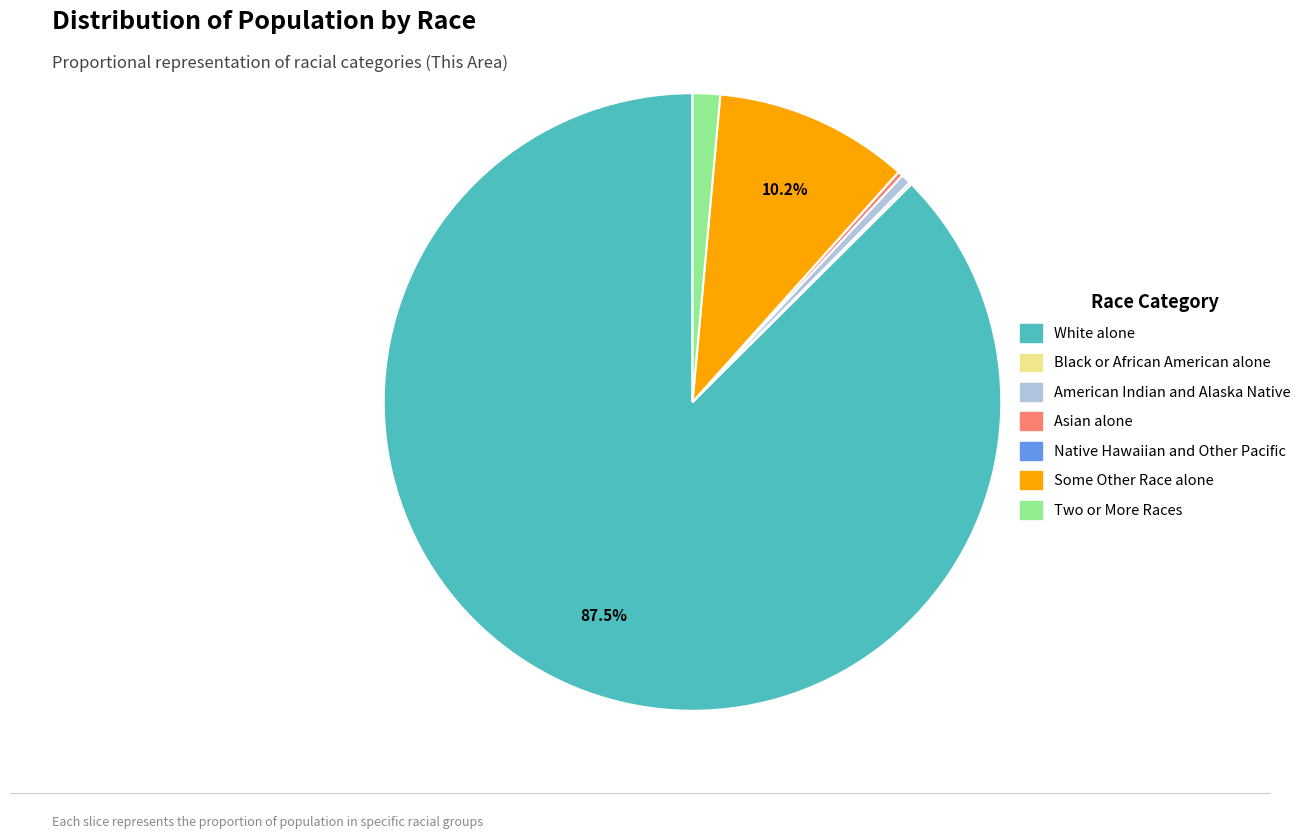

Which slice is the largest?

White alone